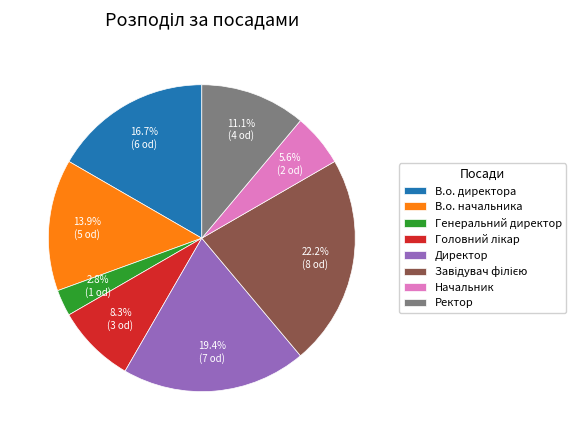

How many slices are in this pie chart?

8